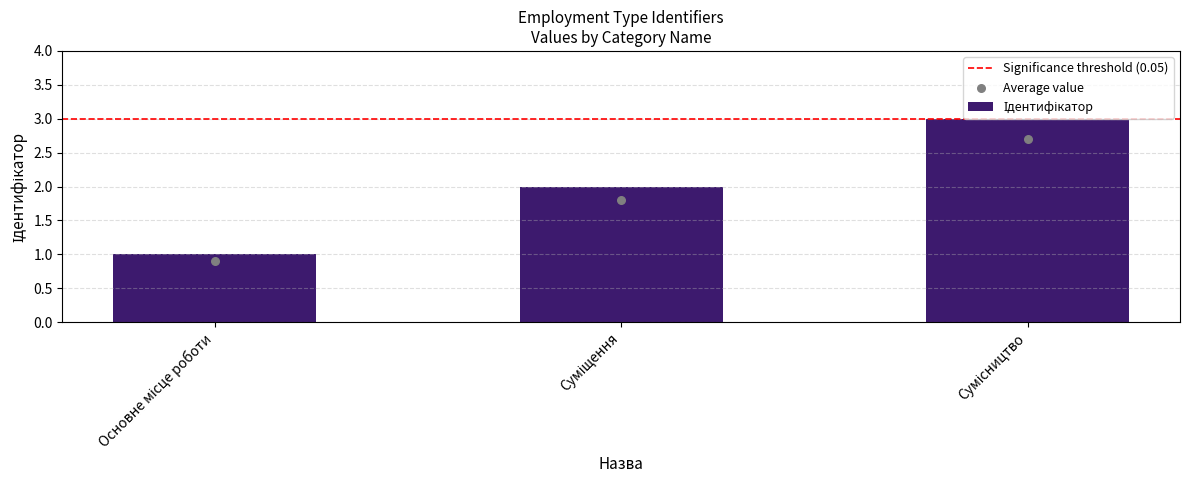

Which has a higher value, Сумісництво or Основне місце роботи?

Сумісництво